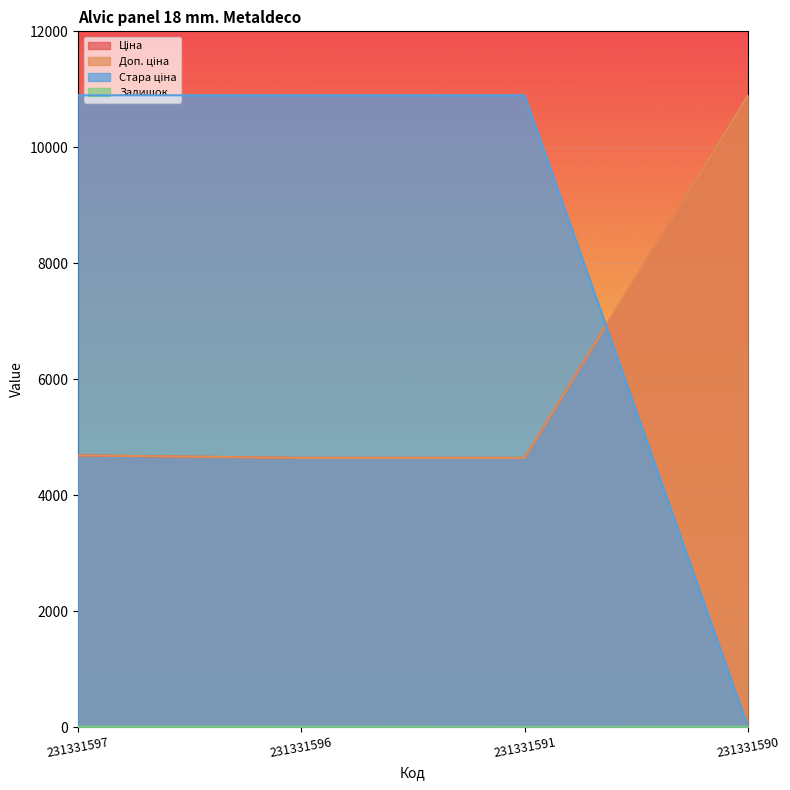

What is the sum of the Ціна values at 231331597 and 231331596?

9327.3